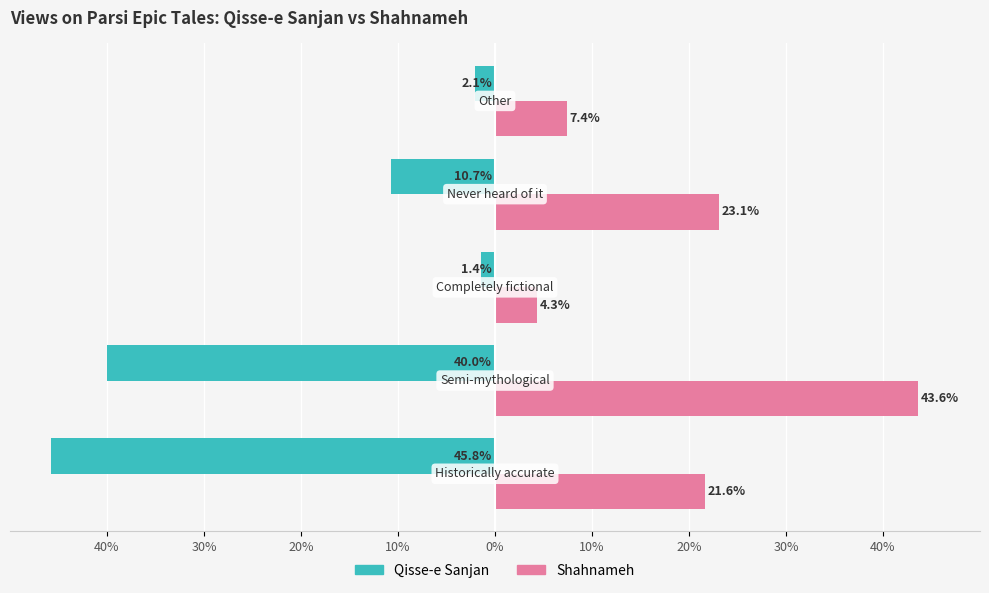

What are all the series names shown in the legend?

Qisse-e Sanjan, Shahnameh